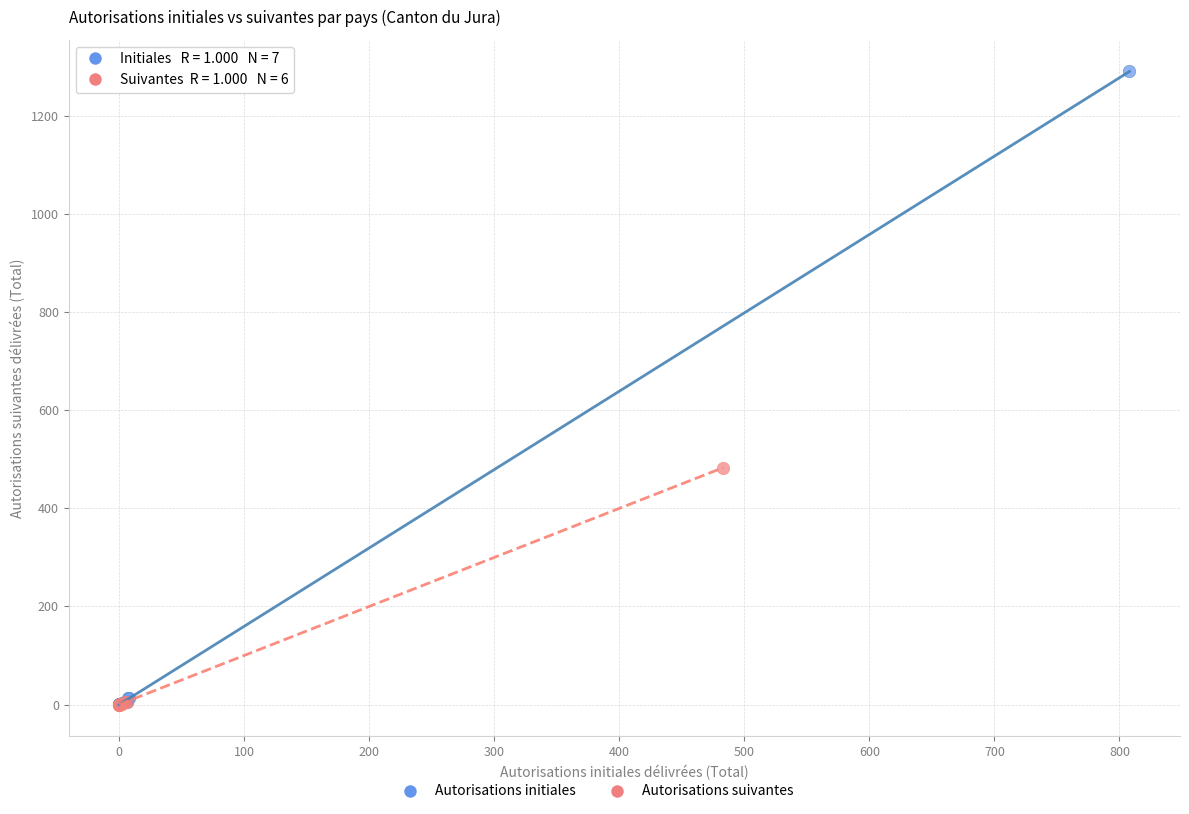

Which series reaches the maximum Y coordinate?

Autorisations initiales